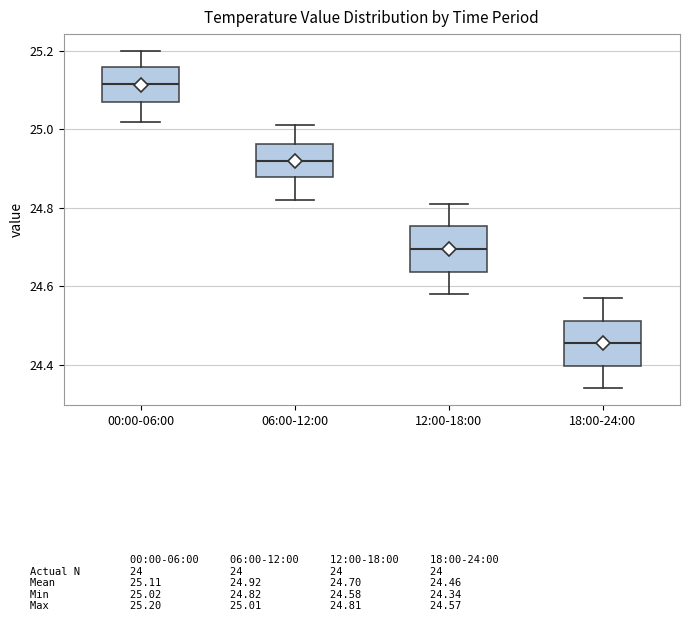

Reading left to right, read every box against the y-axis: the position of its median line, the range the box covers, and the ends of its whiskers. The values are not printed on the chart, so give them approximately, as read against the axis.

00:00-06:00: median 25.12, box 25.08 to 25.16, whiskers 25.02 to 25.20
06:00-12:00: median 24.92, box 24.88 to 24.96, whiskers 24.82 to 25.02
12:00-18:00: median 24.70, box 24.64 to 24.76, whiskers 24.58 to 24.82
18:00-24:00: median 24.46, box 24.40 to 24.52, whiskers 24.34 to 24.58